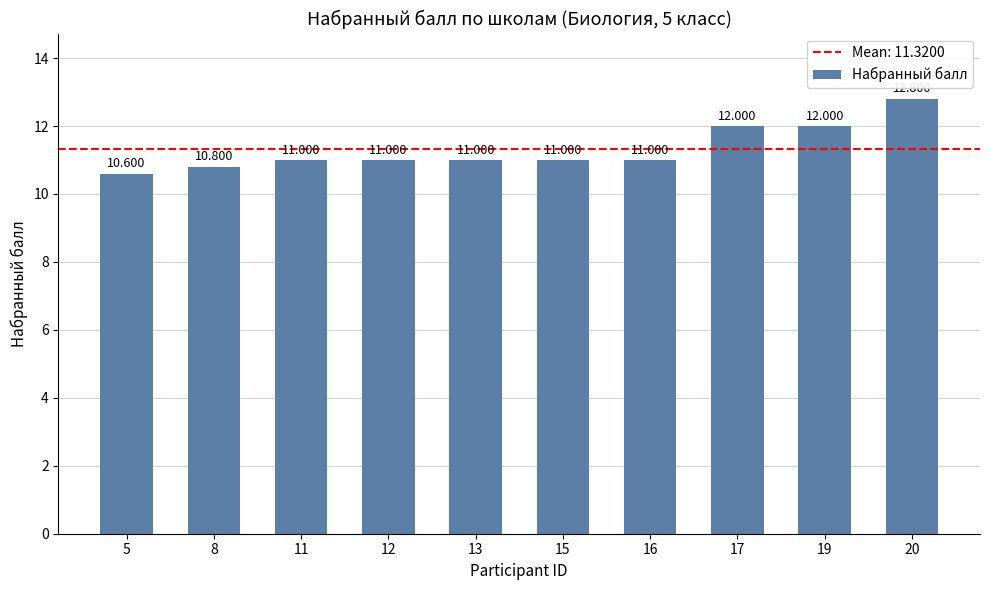

What is the sum of all values?

113.2